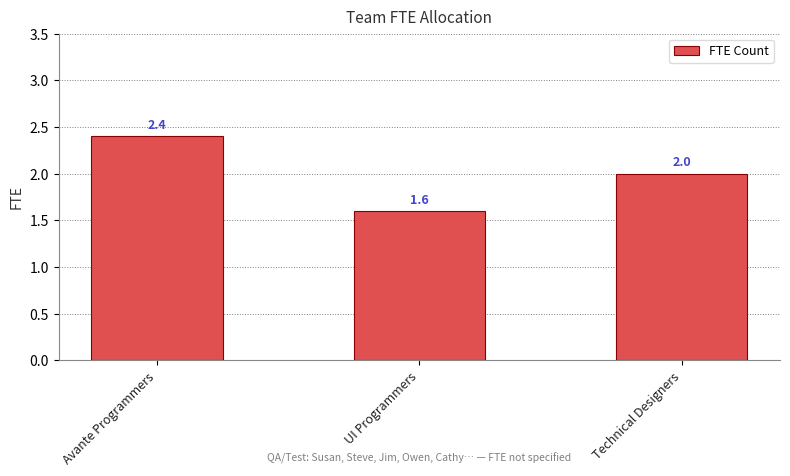

How many bars are there in total?

3